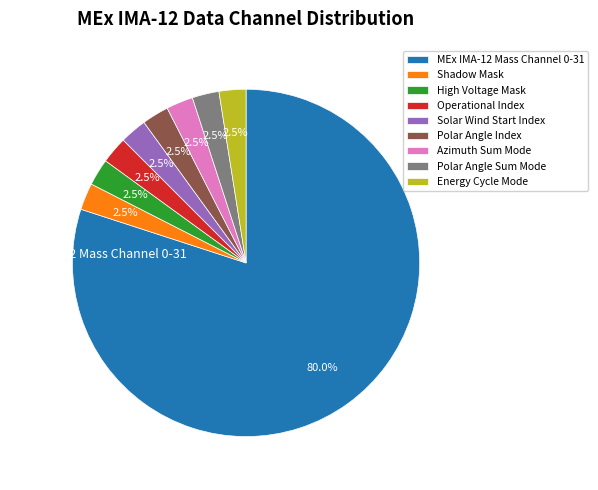

Which slice is the largest?

MEx IMA-12 Mass Channel 0-31